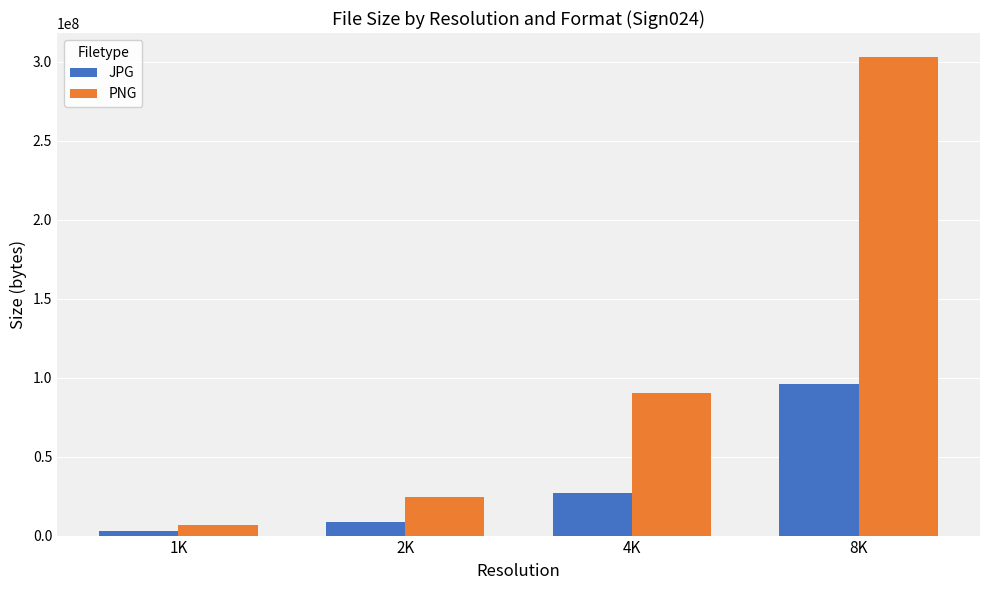

How many categories are shown in the chart?

4